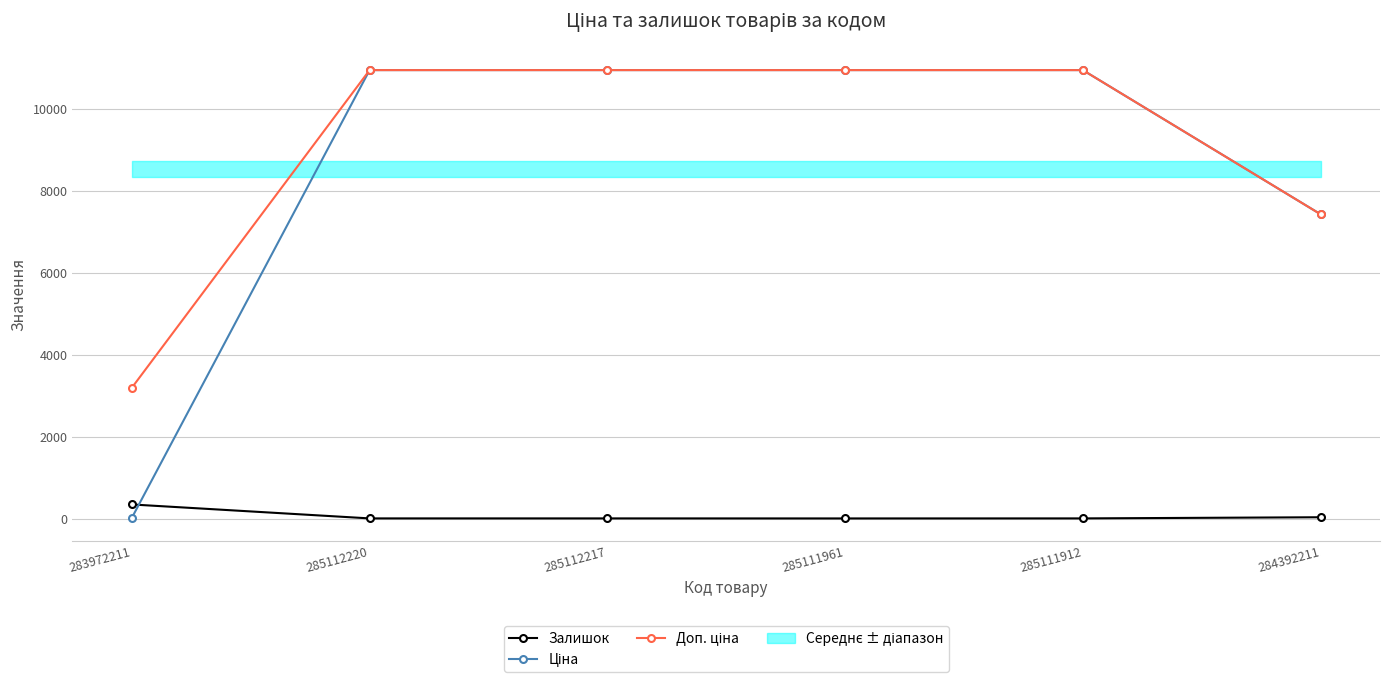

Between which two adjacent categories do Залишок and Ціна first intersect?

283972211 and 285112220